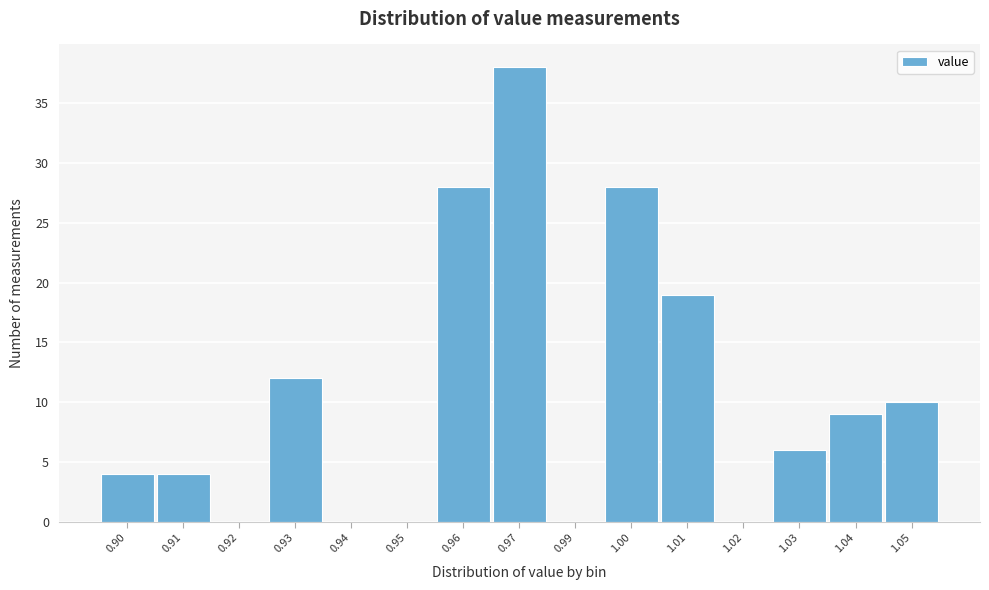

Reading left to right, list all the values displayed in this chart.

0.90=4	0.91=4	0.92=0	0.93=12	0.94=0	0.95=0	0.96=28	0.97=38	0.99=0	1.00=28	1.01=19	1.02=0	1.03=6	1.04=9	1.05=10